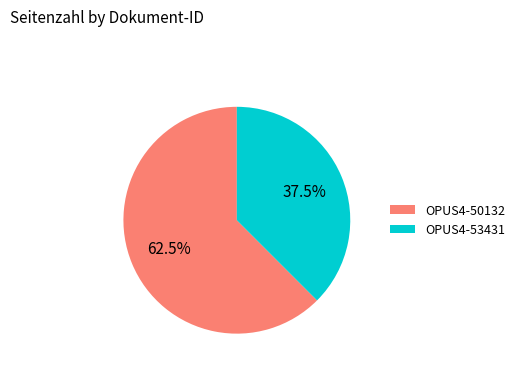

The OPUS4-50132 slice represents 57% of the pie. True or false?

False